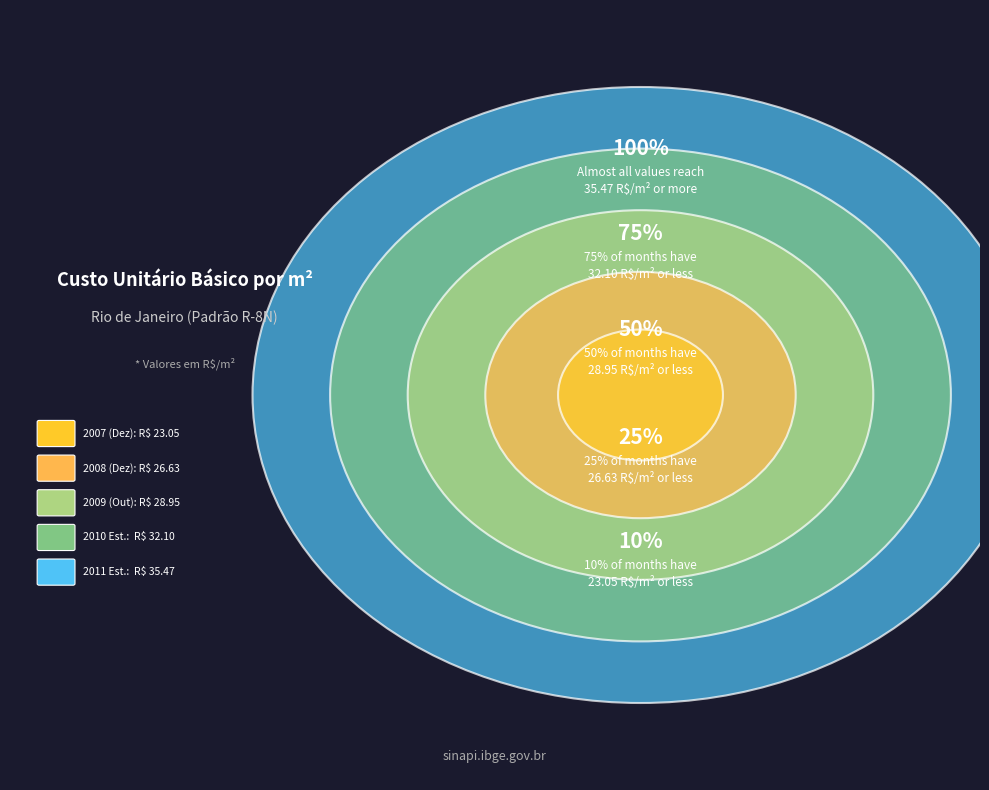

Is there any slice that represents more than half of the pie?

No